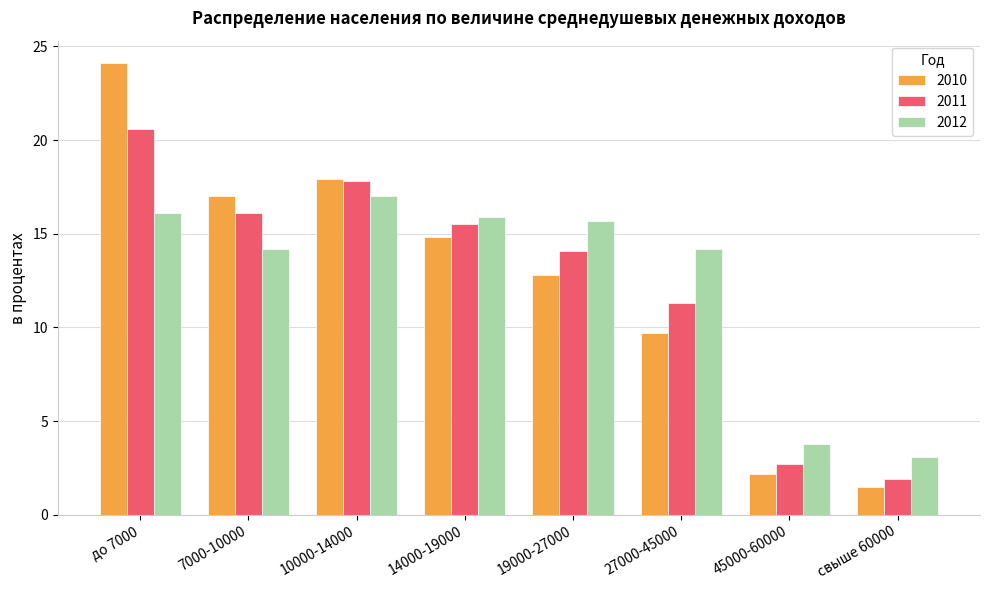

How many values in the 2011 series exceed 15?

4